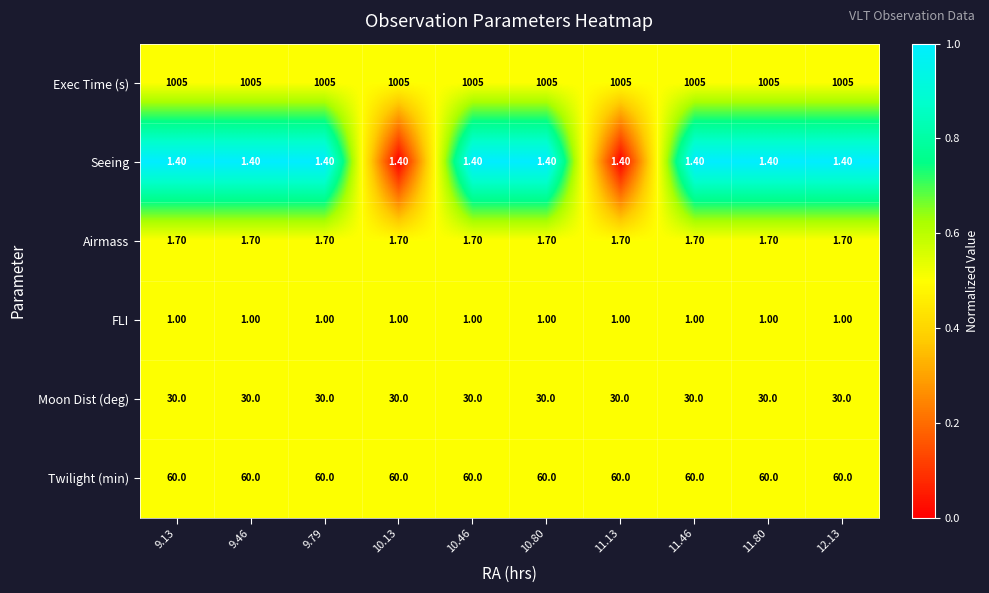

Which series has the largest total across all categories?

Exec Time (s)